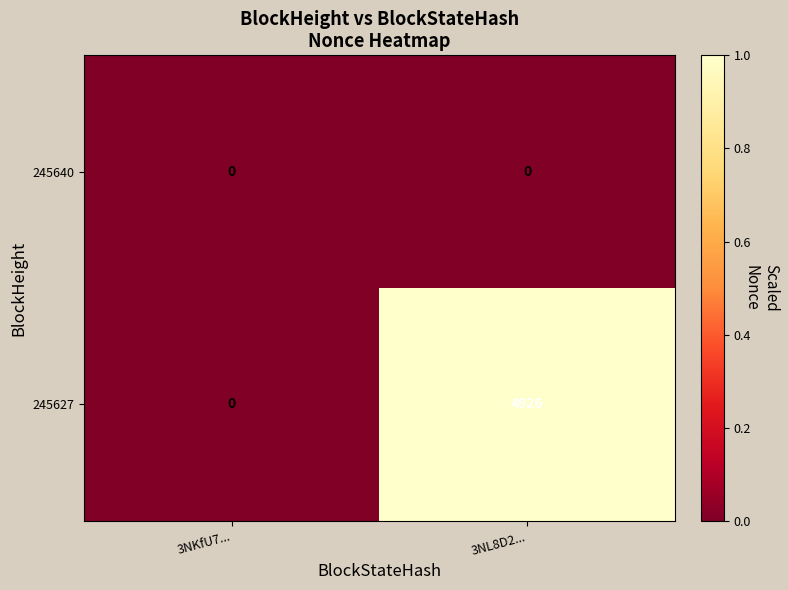

Count the number of categories in the chart.

2